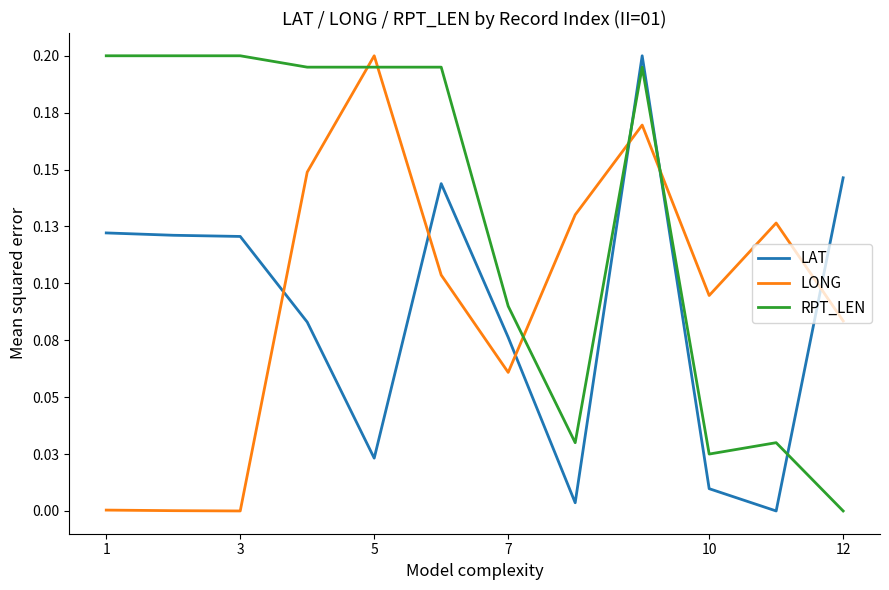

Which series has the widest spread of values?

LAT